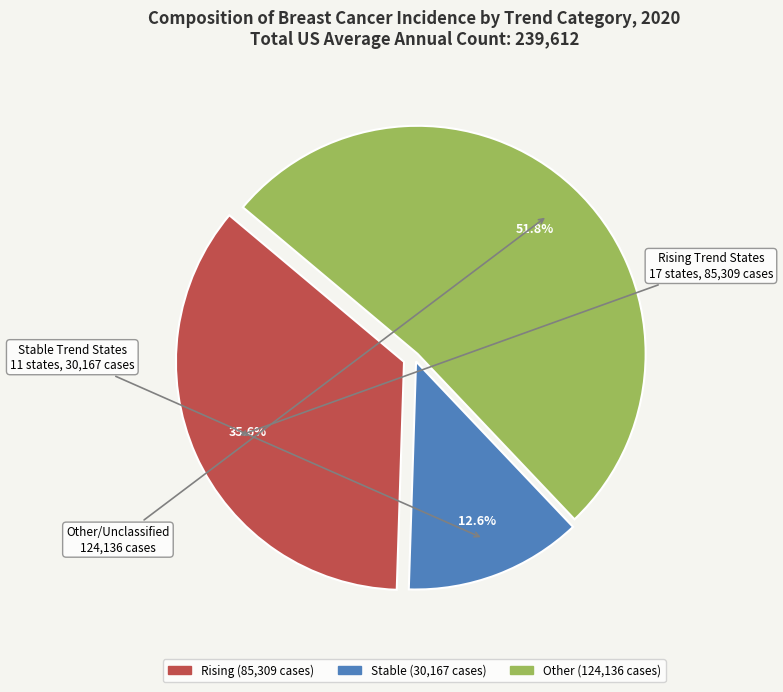

How many segments does this pie chart have?

3